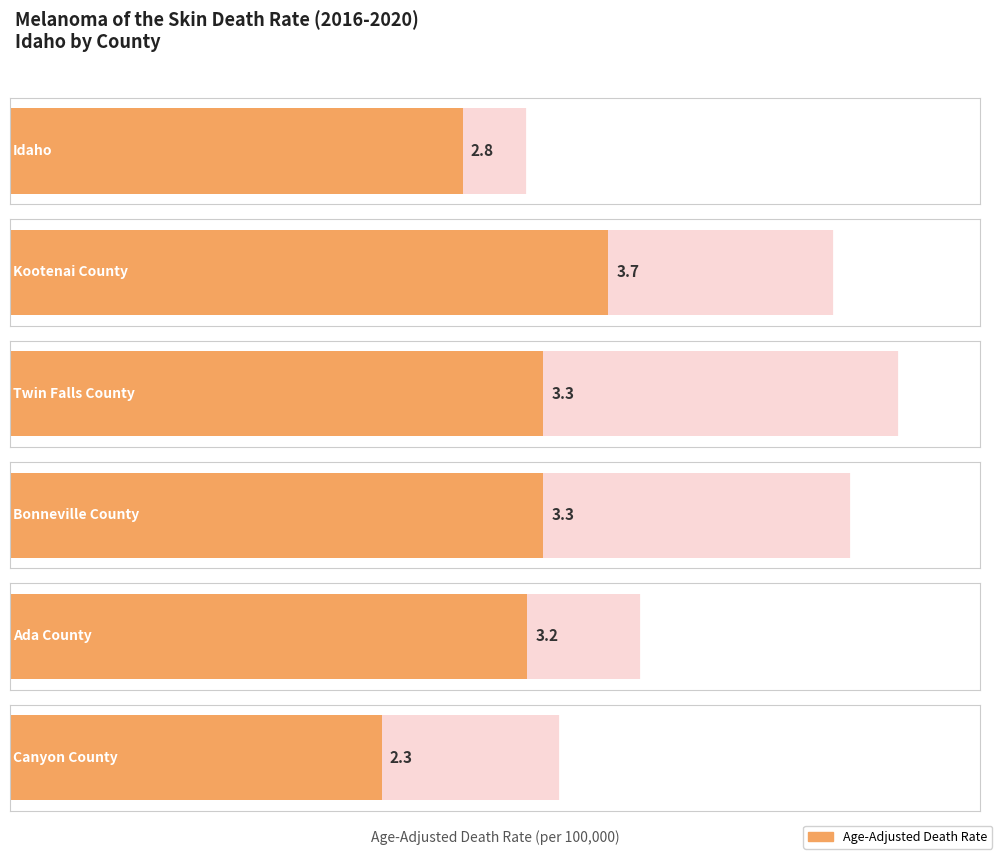

List the labels in order of value, largest first.

Kootenai County, Twin Falls County, Bonneville County, Ada County, Idaho, Canyon County